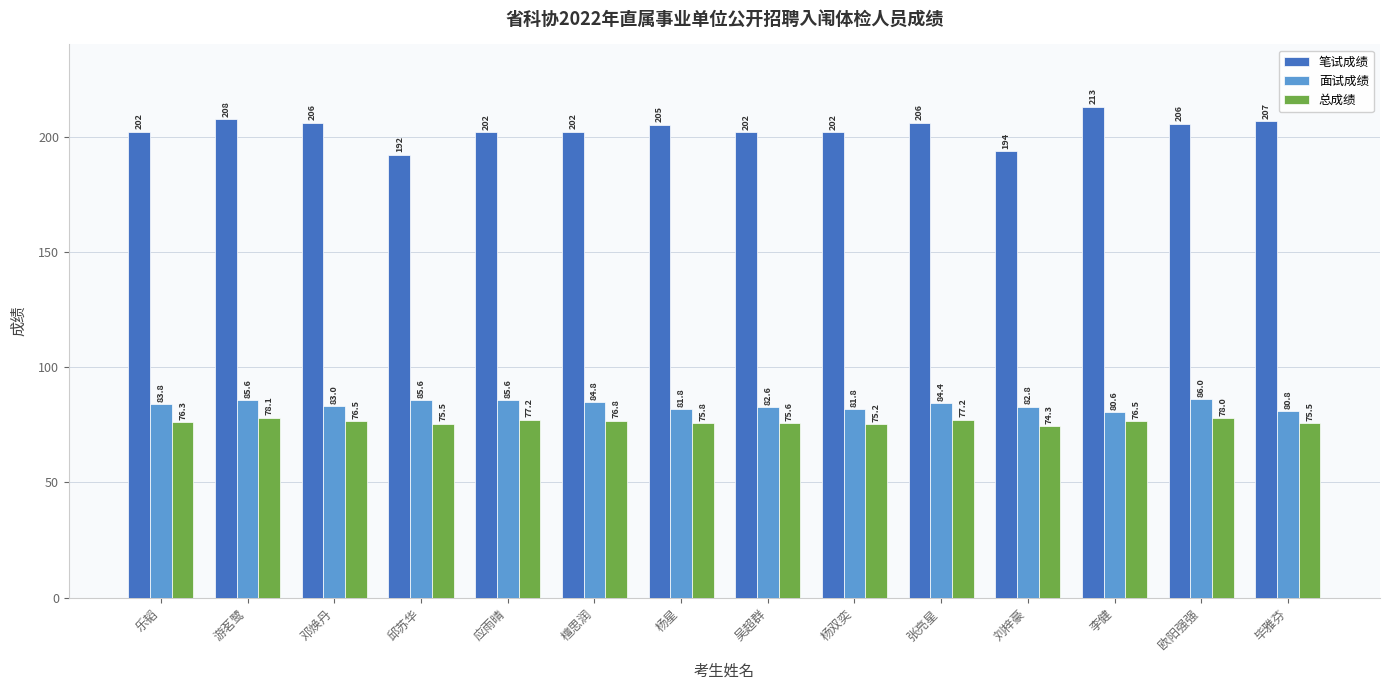

What is the spread (max minus min) of values at 刘梓豪?

119.4